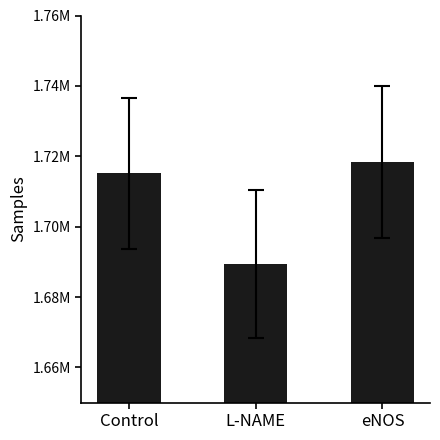

What is the difference between the values at Control and L-NAME?

25795